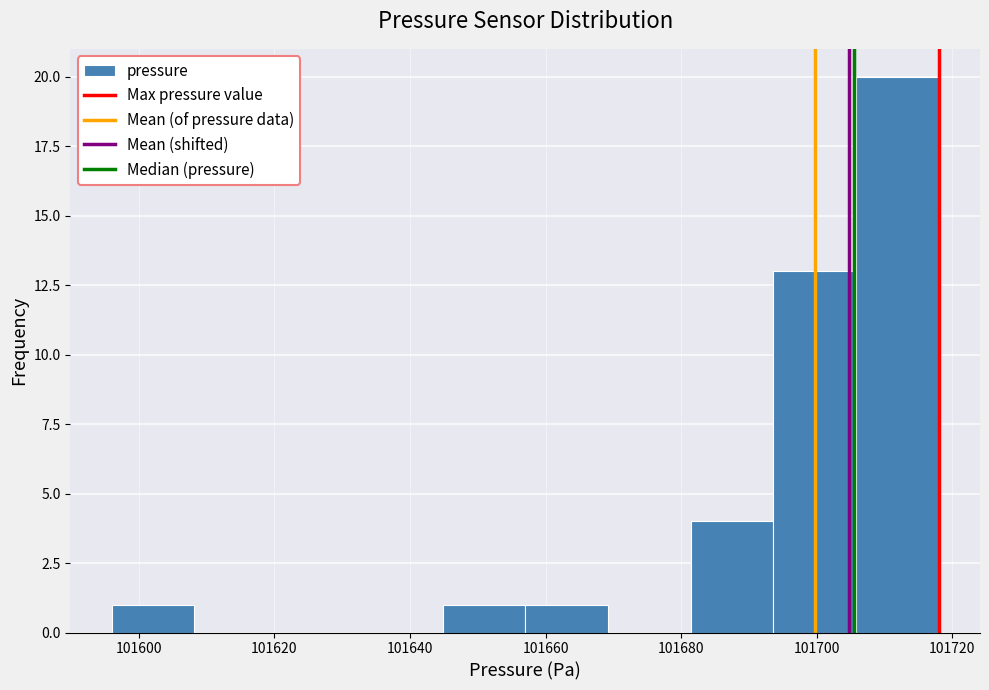

How tall is the bar that spans 101705.8 to 101718.0 on the x-axis? Neither the bar edges nor the heights are printed on the chart, so give them approximately, as read against the axes.

20